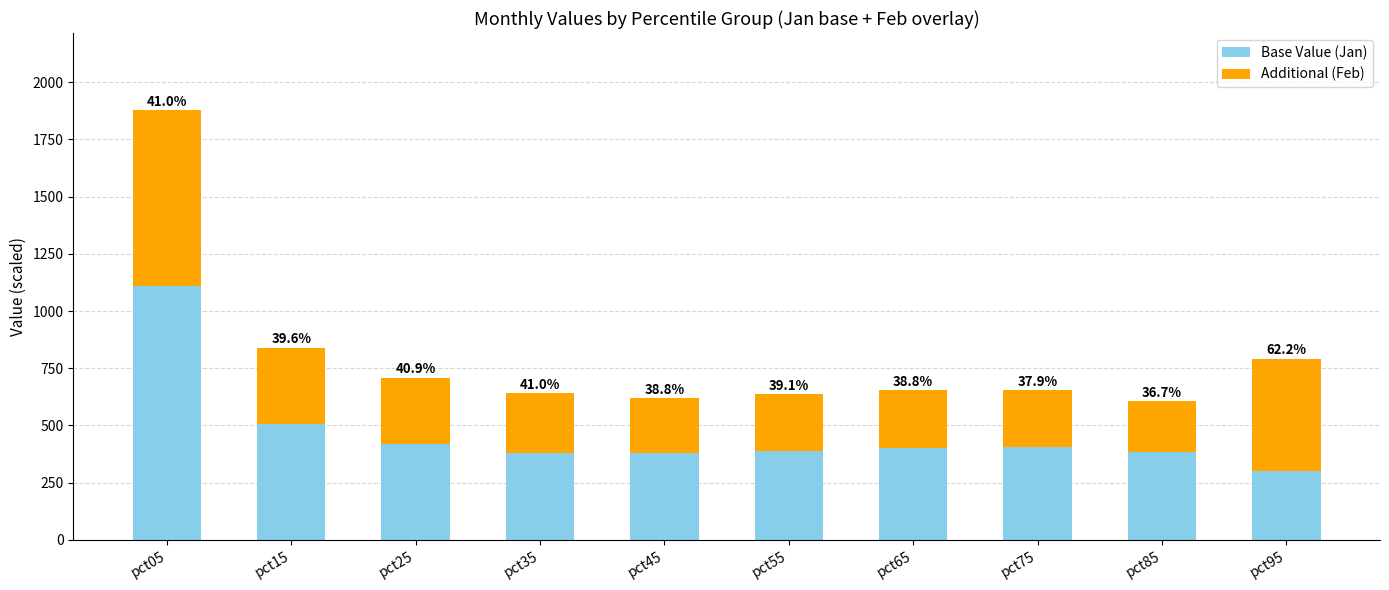

Is it true that Additional (Feb) equals 222.6 at pct85?

True